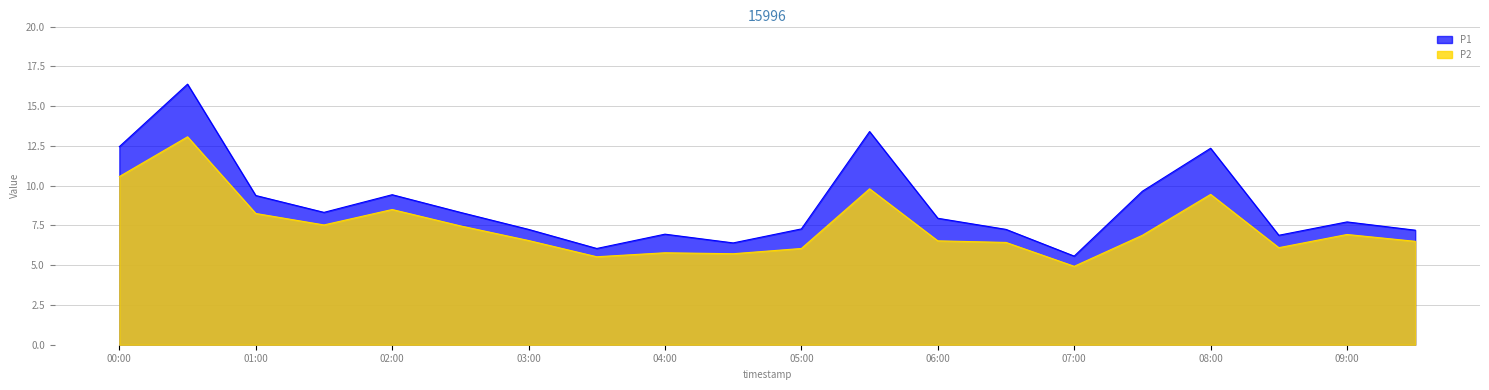

Count the number of data series in this chart.

2